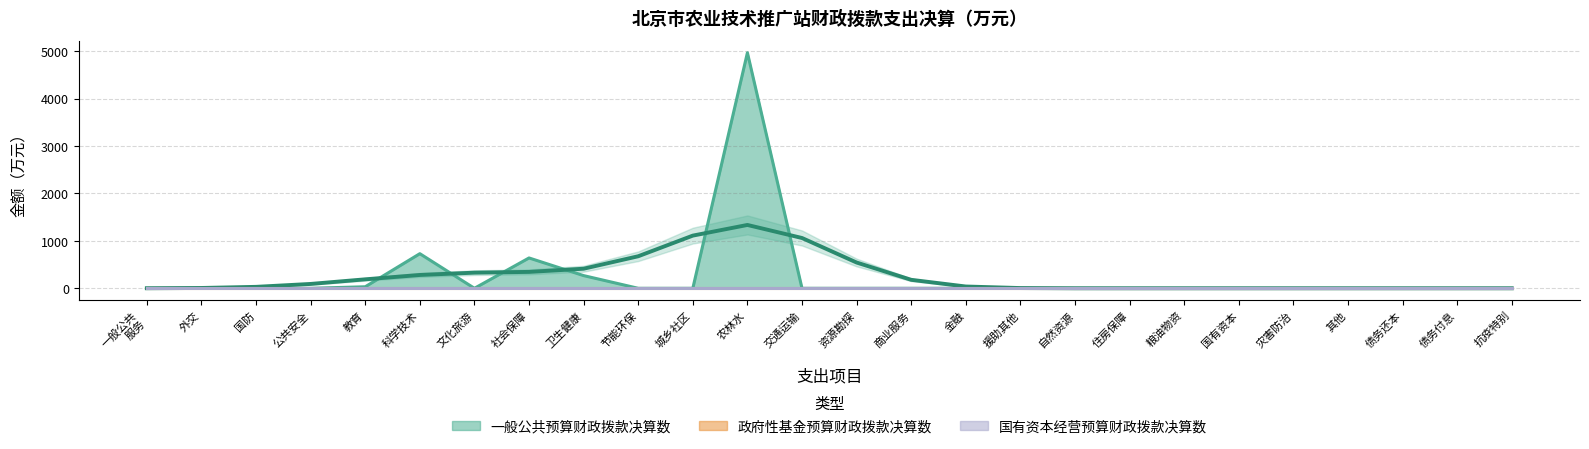

Reading left to right, what are all the values shown in this chart?

一般公共预算财政拨款决算数: 0.0	0.0	0.0	0.0	32.5	730.1	0.0	639.9	267.8	0.0	0.0	4968.0	0.0	0.0	0.0	0.0	0.0	0.0	0.0	0.0	0.0	0.0	0.0	0.0	0.0	0.0
政府性基金预算财政拨款决算数: 0.0	0.0	0.0	0.0	0.0	0.0	0.0	0.0	0.0	0.0	0.0	0.0	0.0	0.0	0.0	0.0	0.0	0.0	0.0	0.0	0.0	0.0	0.0	0.0	0.0	0.0
国有资本经营预算财政拨款决算数: 0.0	0.0	0.0	0.0	0.0	0.0	0.0	0.0	0.0	0.0	0.0	0.0	0.0	0.0	0.0	0.0	0.0	0.0	0.0	0.0	0.0	0.0	0.0	0.0	0.0	0.0